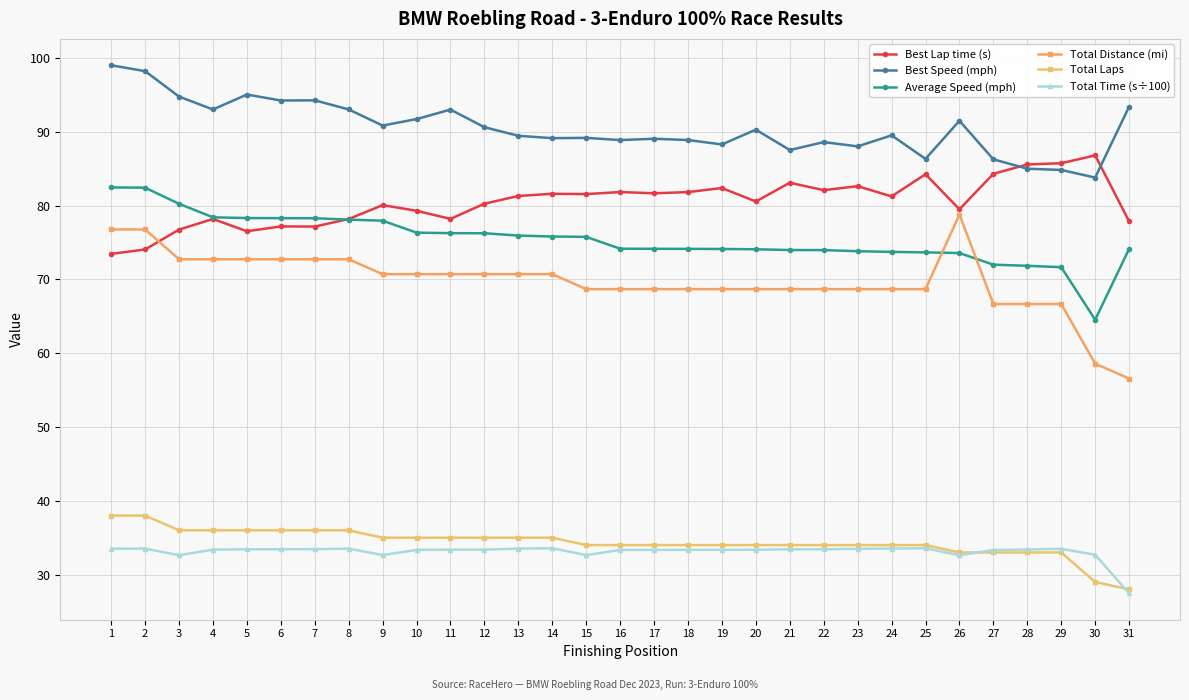

What is the spread (max minus min) of values at 3?

62.1